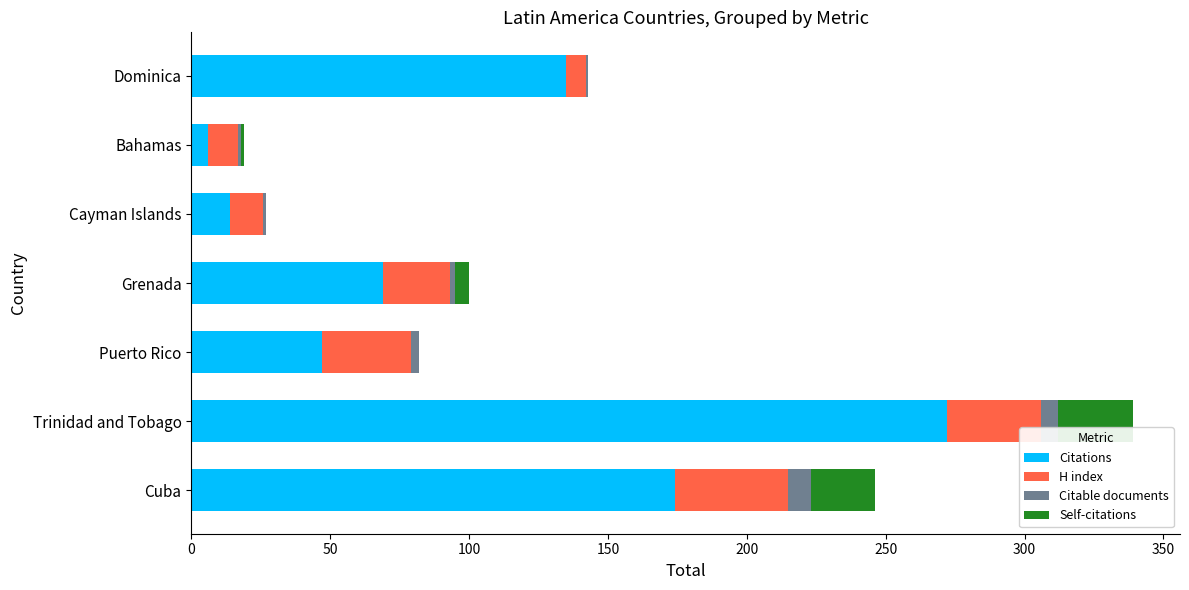

What is the sum of all Citations values?

717